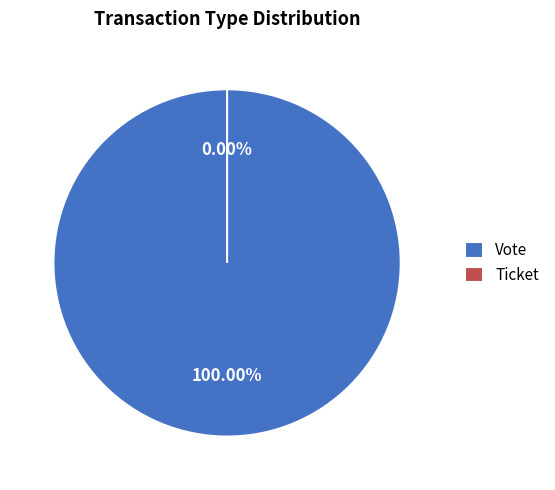

True or false: Vote accounts for 100% of the total.

True